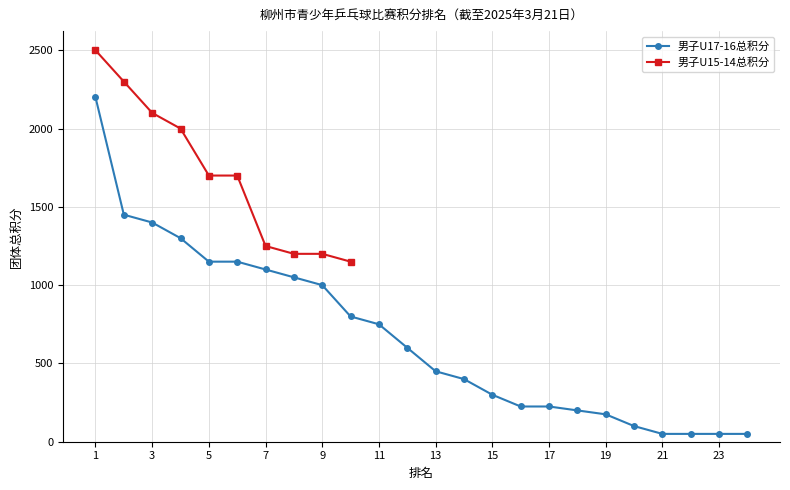

What is the value of the 24th point from the left?

50